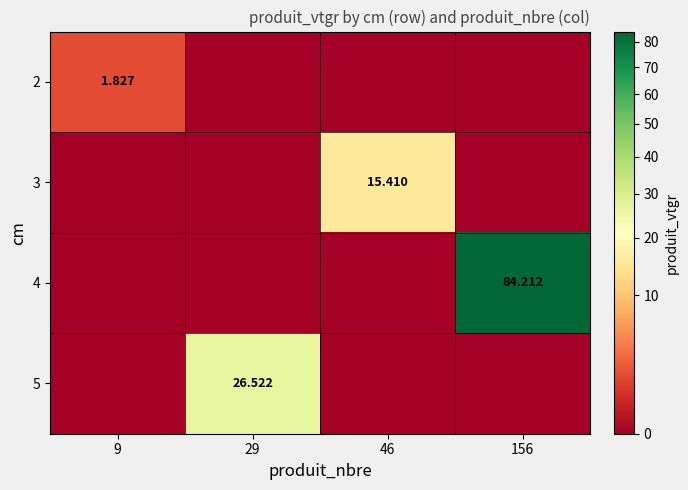

Rank the series at 29 from lowest to highest value.

2, 3, 4, 5